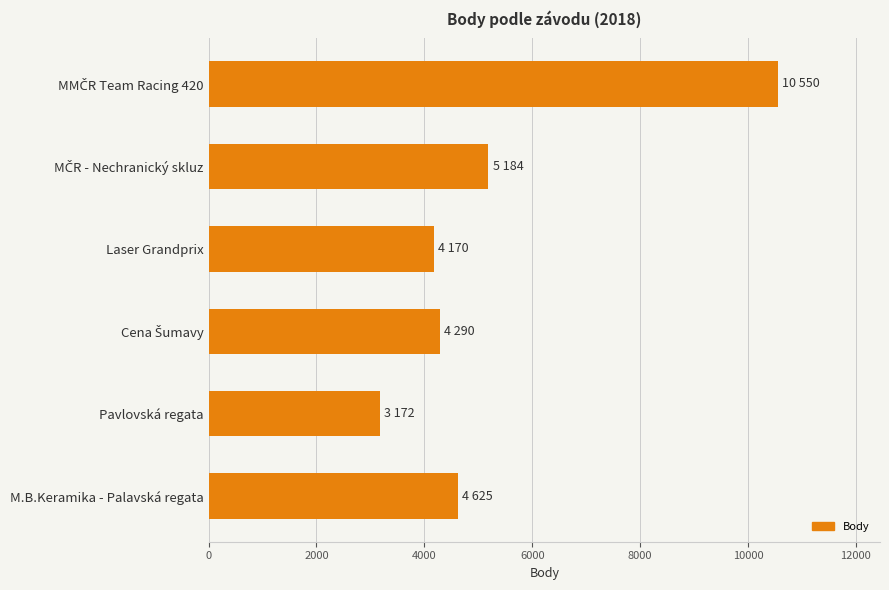

Approximately how many times larger is the value at Laser Grandprix compared to Pavlovská regata?

1.3